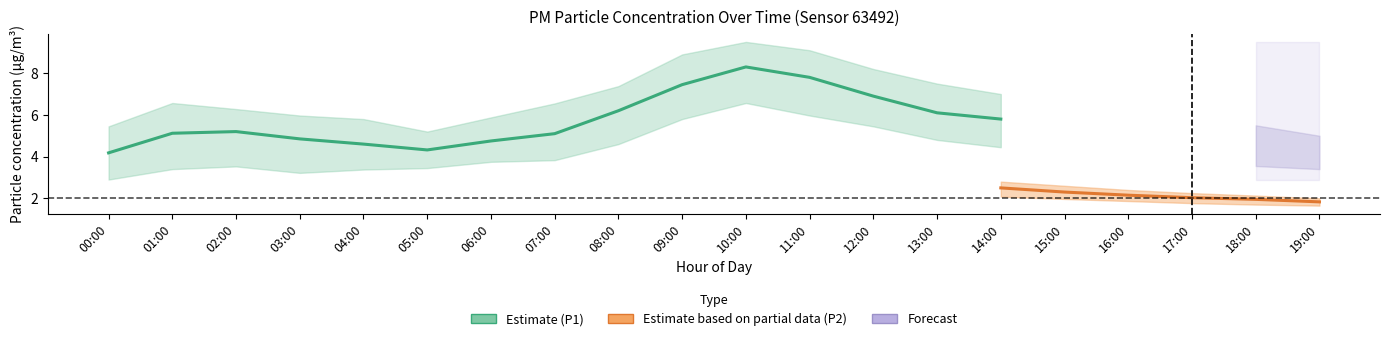

What is the smallest value displayed?

1.6